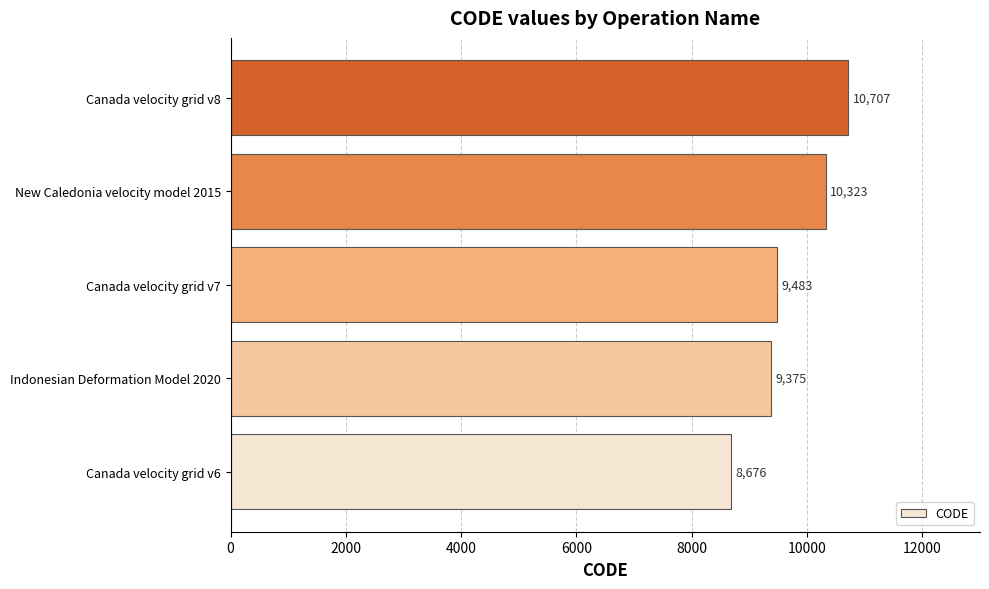

Count the number of data series in this chart.

1